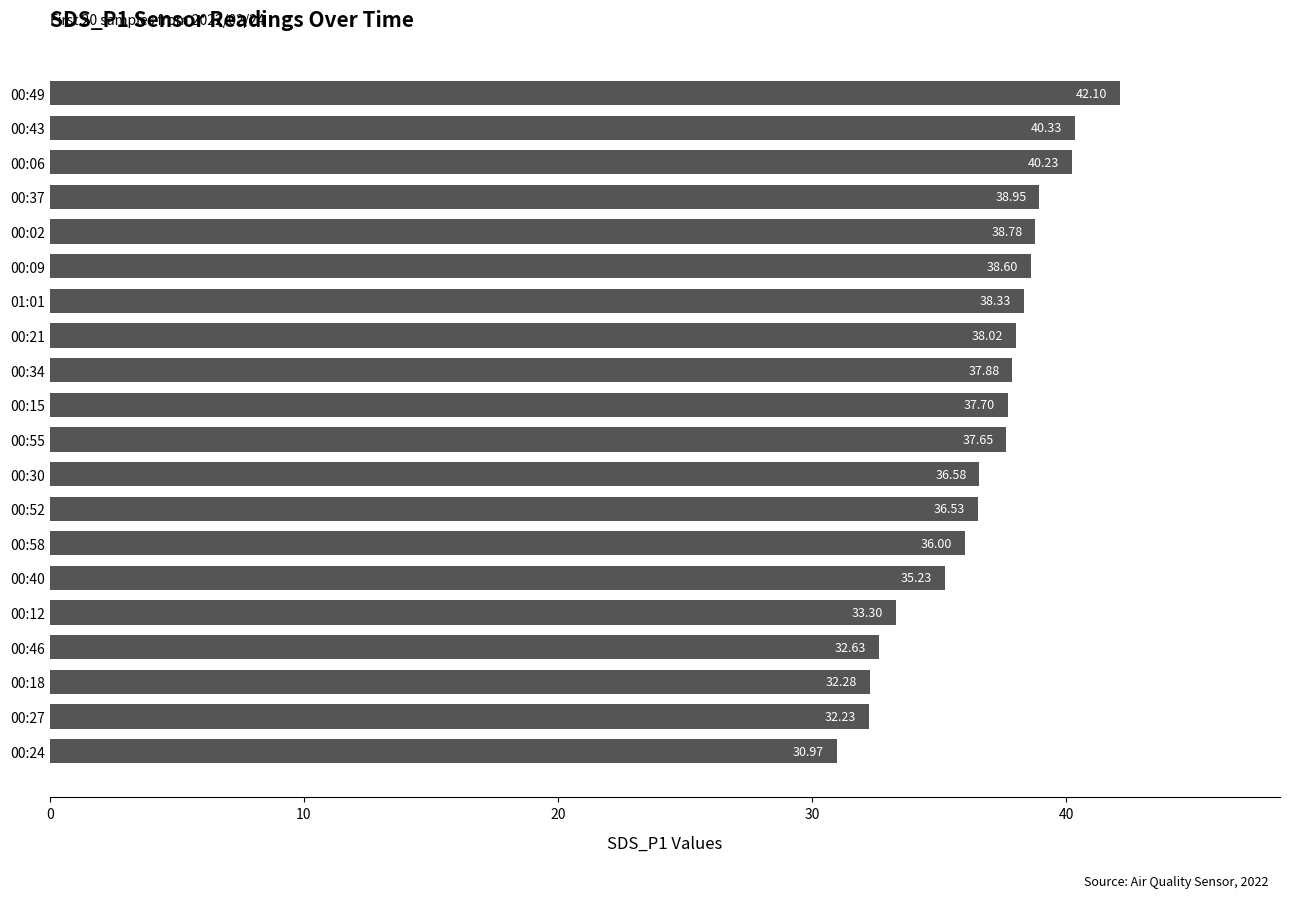

List the labels in order of value, largest first.

00:49, 00:43, 00:06, 00:37, 00:02, 00:09, 01:01, 00:21, 00:34, 00:15, 00:55, 00:30, 00:52, 00:58, 00:40, 00:12, 00:46, 00:18, 00:27, 00:24